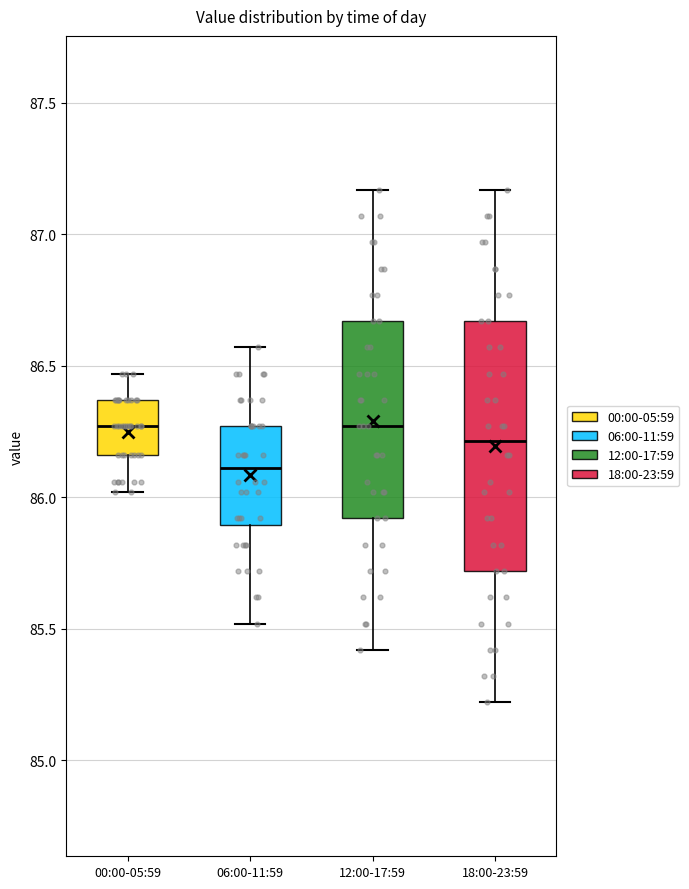

Reading left to right, read every box against the y-axis: the position of its median line, the range the box covers, and the ends of its whiskers. The values are not printed on the chart, so give them approximately, as read against the axis.

00:00-05:59: median 86.25, box 86.15 to 86.35, whiskers 86.00 to 86.45
06:00-11:59: median 86.10, box 85.90 to 86.25, whiskers 85.50 to 86.55
12:00-17:59: median 86.25, box 85.90 to 86.65, whiskers 85.40 to 87.15
18:00-23:59: median 86.20, box 85.70 to 86.65, whiskers 85.20 to 87.15